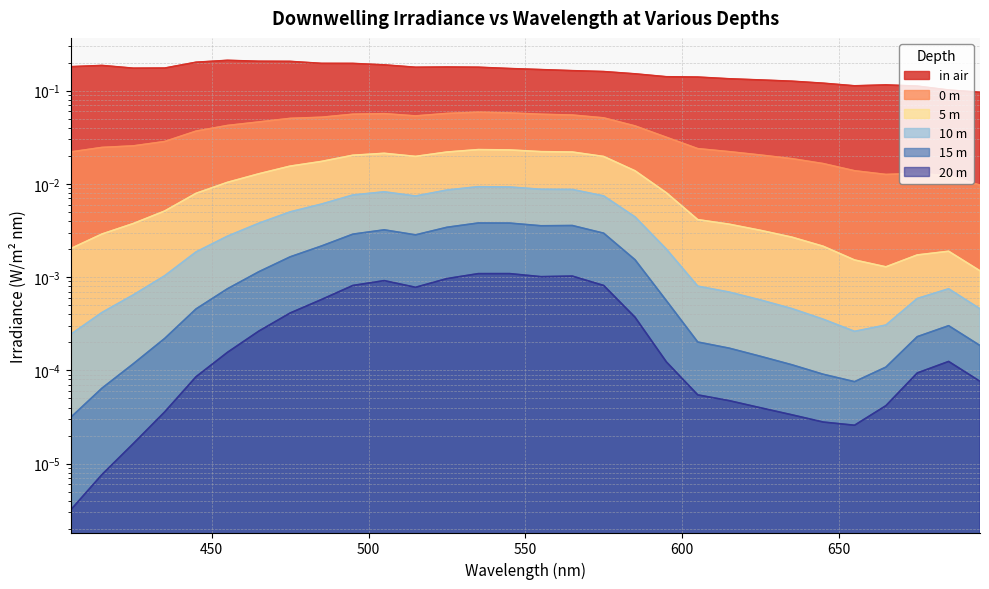

Reading left to right, transcribe all the data shown in this chart.

in air: 405=0.2	415=0.2	425=0.2	435=0.2	445=0.2	455=0.2	465=0.2	475=0.2	485=0.2	495=0.2	505=0.2	515=0.2	525=0.2	535=0.2	545=0.2	555=0.2	565=0.2	575=0.2	585=0.2	595=0.1	605=0.1	615=0.1	625=0.1	635=0.1	645=0.1	655=0.1	665=0.1	675=0.1	685=0.1	695=0.1
0 m: 405=0.0	415=0.0	425=0.0	435=0.0	445=0.0	455=0.0	465=0.0	475=0.1	485=0.1	495=0.1	505=0.1	515=0.1	525=0.1	535=0.1	545=0.1	555=0.1	565=0.1	575=0.1	585=0.0	595=0.0	605=0.0	615=0.0	625=0.0	635=0.0	645=0.0	655=0.0	665=0.0	675=0.0	685=0.0	695=0.0
5 m: 405=0.0	415=0.0	425=0.0	435=0.0	445=0.0	455=0.0	465=0.0	475=0.0	485=0.0	495=0.0	505=0.0	515=0.0	525=0.0	535=0.0	545=0.0	555=0.0	565=0.0	575=0.0	585=0.0	595=0.0	605=0.0	615=0.0	625=0.0	635=0.0	645=0.0	655=0.0	665=0.0	675=0.0	685=0.0	695=0.0
10 m: 405=0.0	415=0.0	425=0.0	435=0.0	445=0.0	455=0.0	465=0.0	475=0.0	485=0.0	495=0.0	505=0.0	515=0.0	525=0.0	535=0.0	545=0.0	555=0.0	565=0.0	575=0.0	585=0.0	595=0.0	605=0.0	615=0.0	625=0.0	635=0.0	645=0.0	655=0.0	665=0.0	675=0.0	685=0.0	695=0.0
15 m: 405=0.0	415=0.0	425=0.0	435=0.0	445=0.0	455=0.0	465=0.0	475=0.0	485=0.0	495=0.0	505=0.0	515=0.0	525=0.0	535=0.0	545=0.0	555=0.0	565=0.0	575=0.0	585=0.0	595=0.0	605=0.0	615=0.0	625=0.0	635=0.0	645=0.0	655=0.0	665=0.0	675=0.0	685=0.0	695=0.0
20 m: 405=0.0	415=0.0	425=0.0	435=0.0	445=0.0	455=0.0	465=0.0	475=0.0	485=0.0	495=0.0	505=0.0	515=0.0	525=0.0	535=0.0	545=0.0	555=0.0	565=0.0	575=0.0	585=0.0	595=0.0	605=0.0	615=0.0	625=0.0	635=0.0	645=0.0	655=0.0	665=0.0	675=0.0	685=0.0	695=0.0